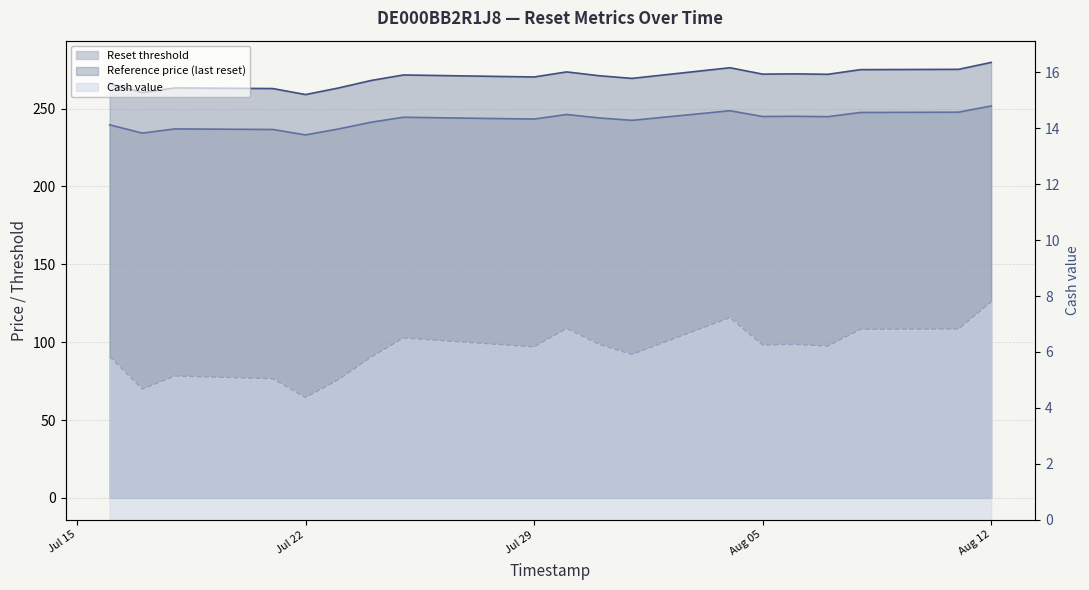

Reading right to left, extract all data points from this chart.

Reset threshold: 251.7	247.7	247.5	244.8	245.1	244.9	248.6	242.4	244.0	246.2	243.3	243.5	244.4	241.2	236.9	233.1	236.6	236.9	234.3	239.6
Reference price: 279.6	275.2	275.0	272.0	272.3	272.1	276.2	269.4	271.1	273.6	270.3	270.6	271.6	268.0	263.2	259.0	262.9	263.3	260.3	266.2
Cash value: 7.8	6.8	6.8	6.2	6.3	6.2	7.2	5.9	6.3	6.8	6.2	6.3	6.5	5.8	5.0	4.4	5.0	5.1	4.7	5.8